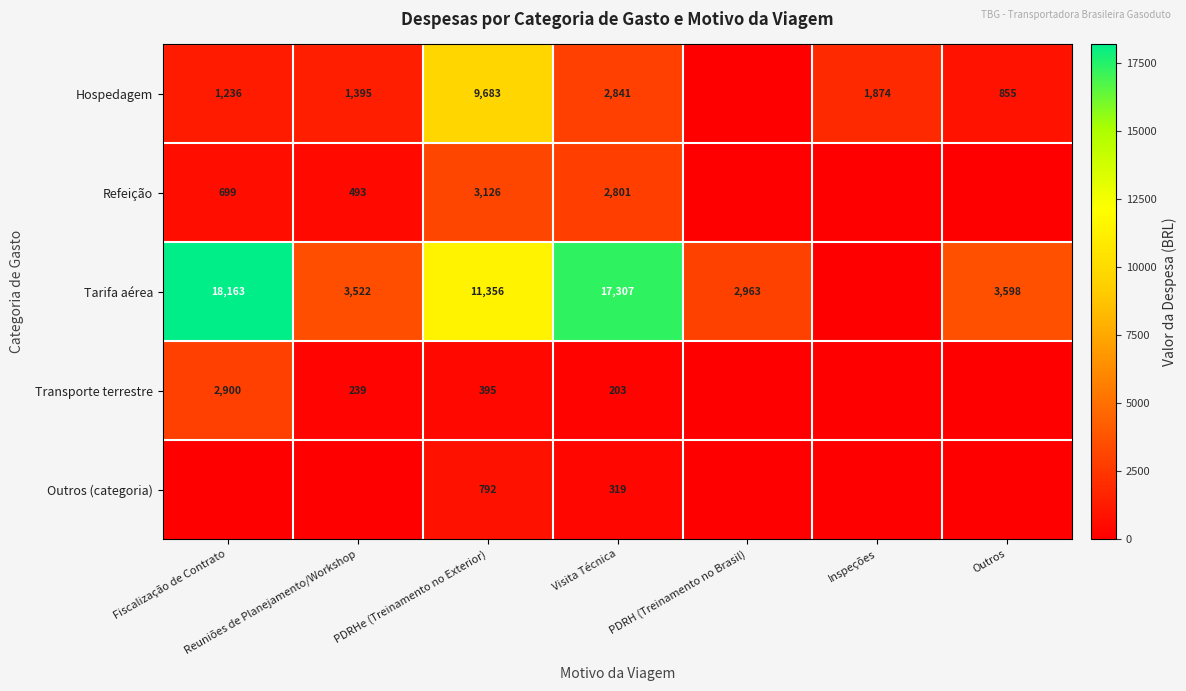

How many categories are shown in the chart?

7